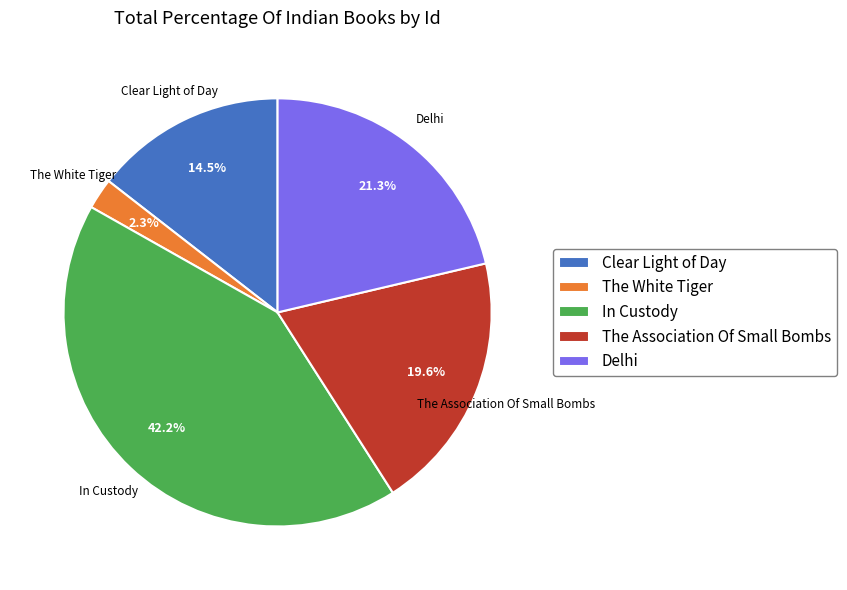

Which category has the smallest portion of the pie?

The White Tiger